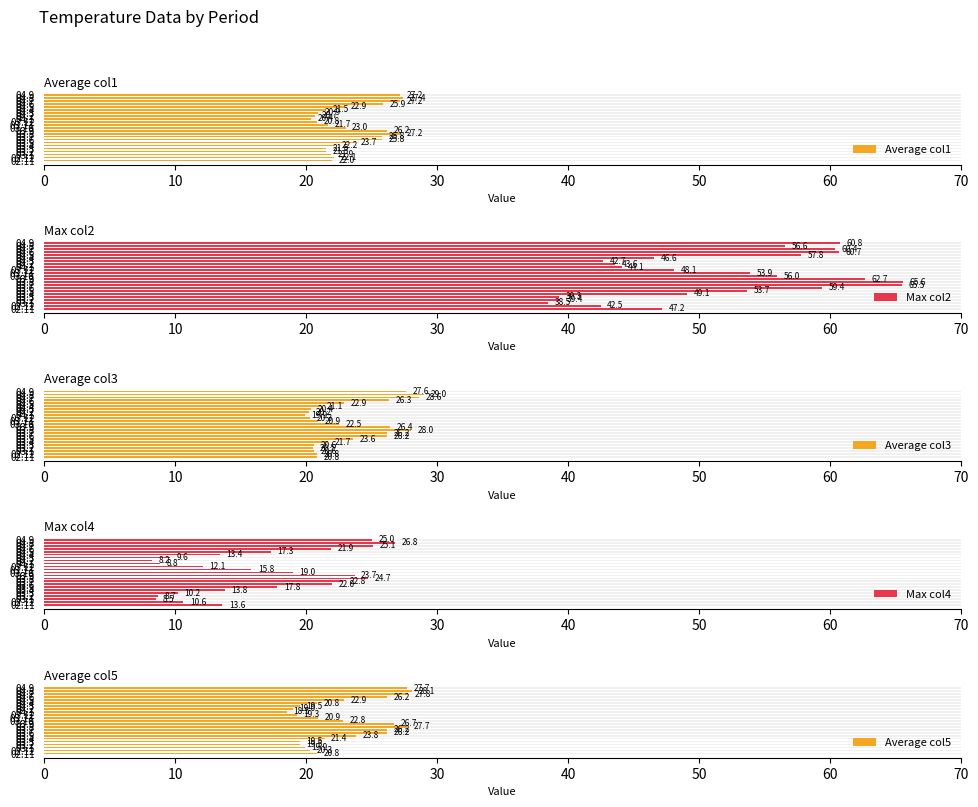

Which has a higher value, 03.8 or 03.5?

03.8